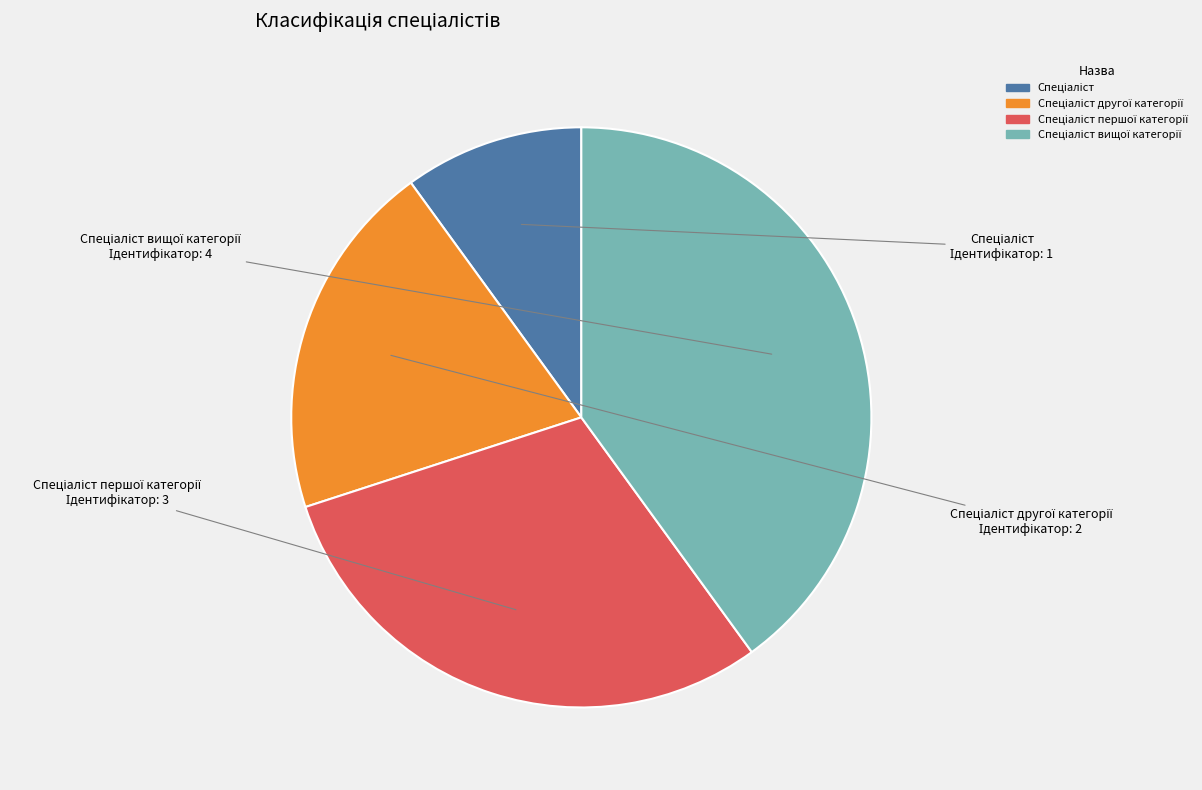

Is there any slice that represents more than half of the pie?

No